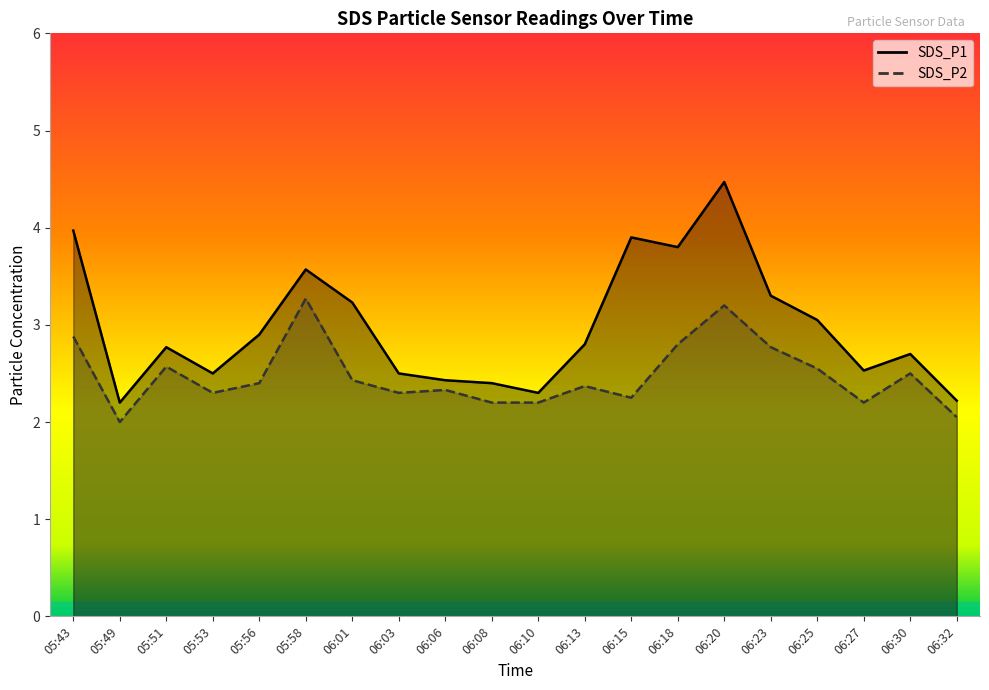

What is the label of the 3rd point from the left?

05:51